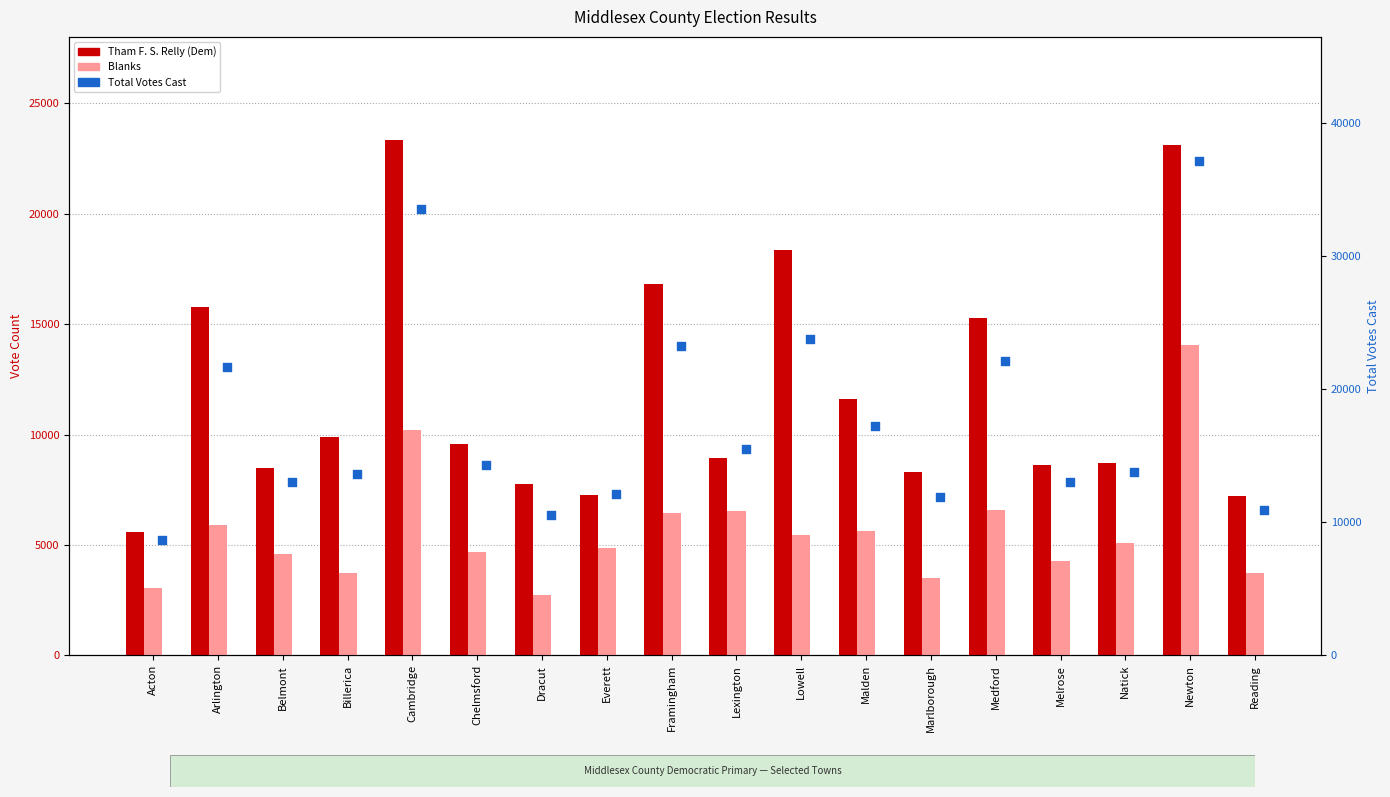

Which series contains the lowest Y value?

Blanks